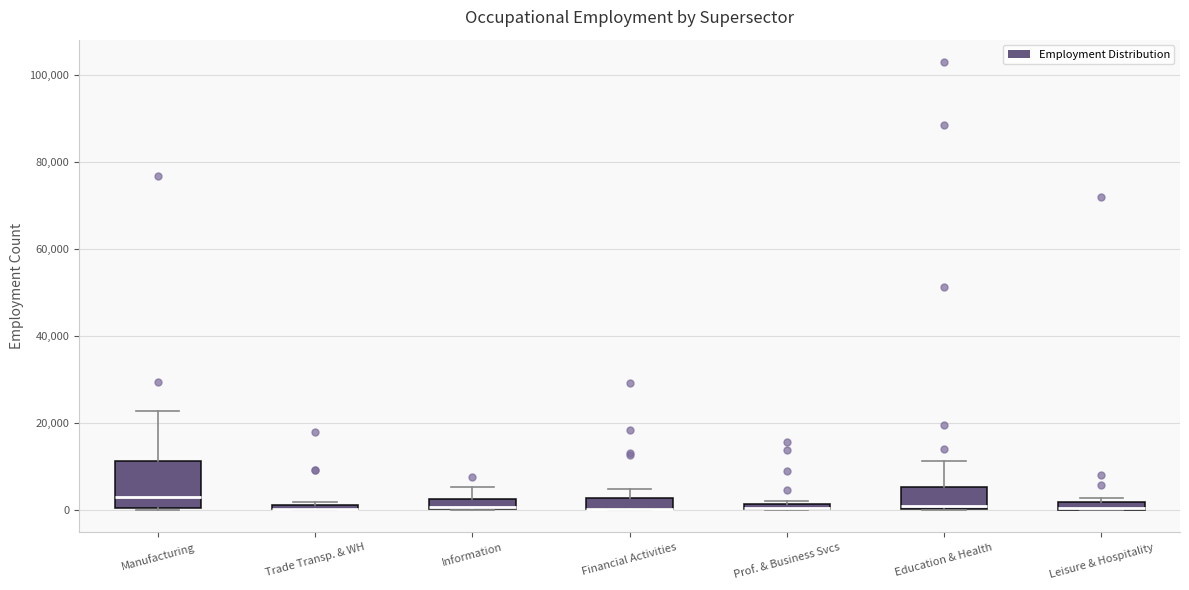

Which box is the tallest, from its lower edge to its upper edge?

Manufacturing